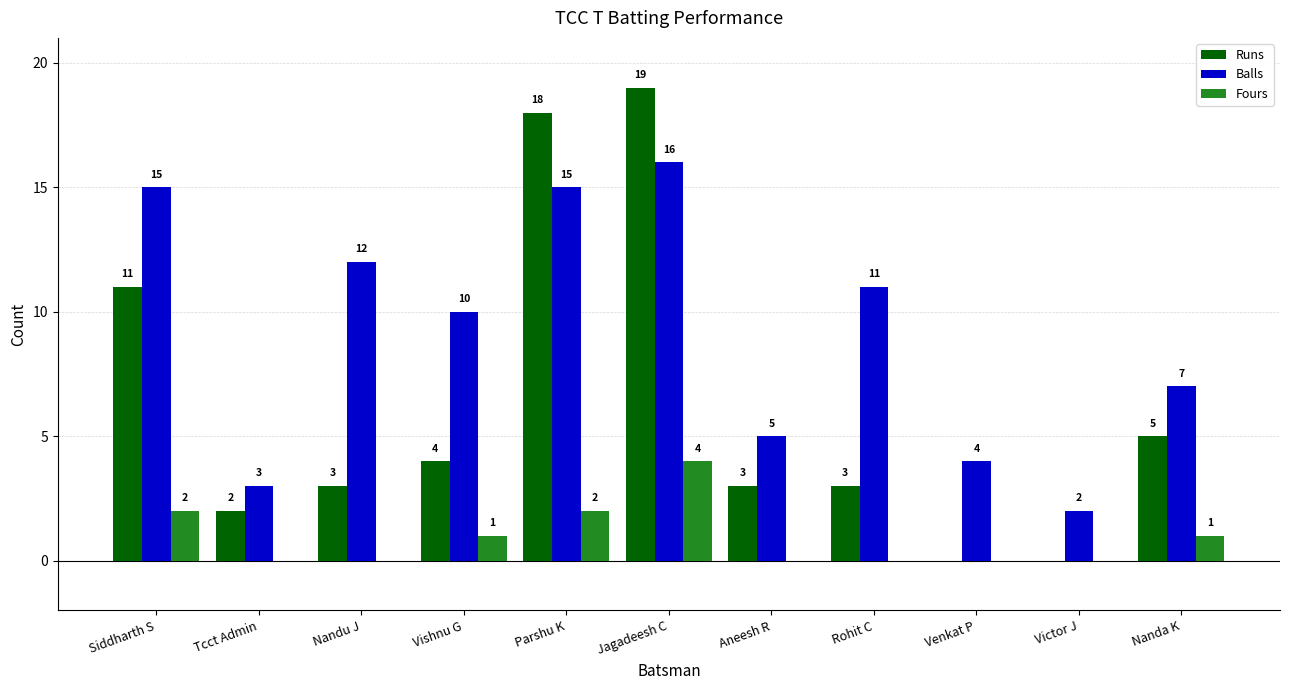

How many groups of bars are there?

11